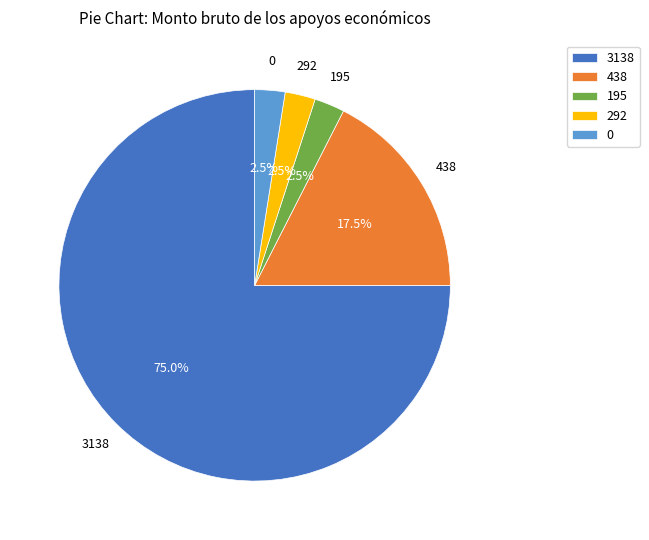

Does 3138 represent more than half of the total?

Yes